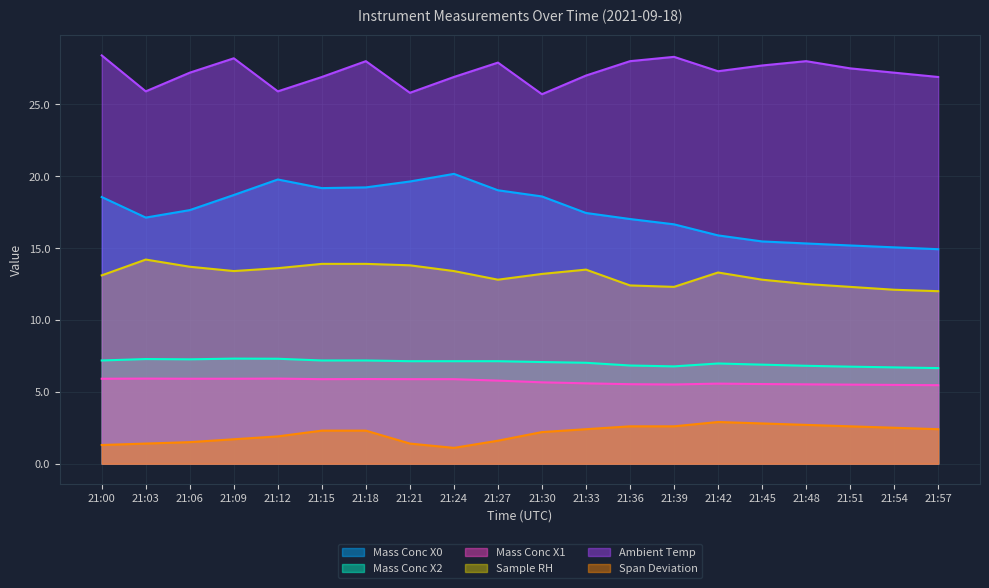

What is the difference between the Mass Conc X1 values at 21:27 and 21:36?

0.2